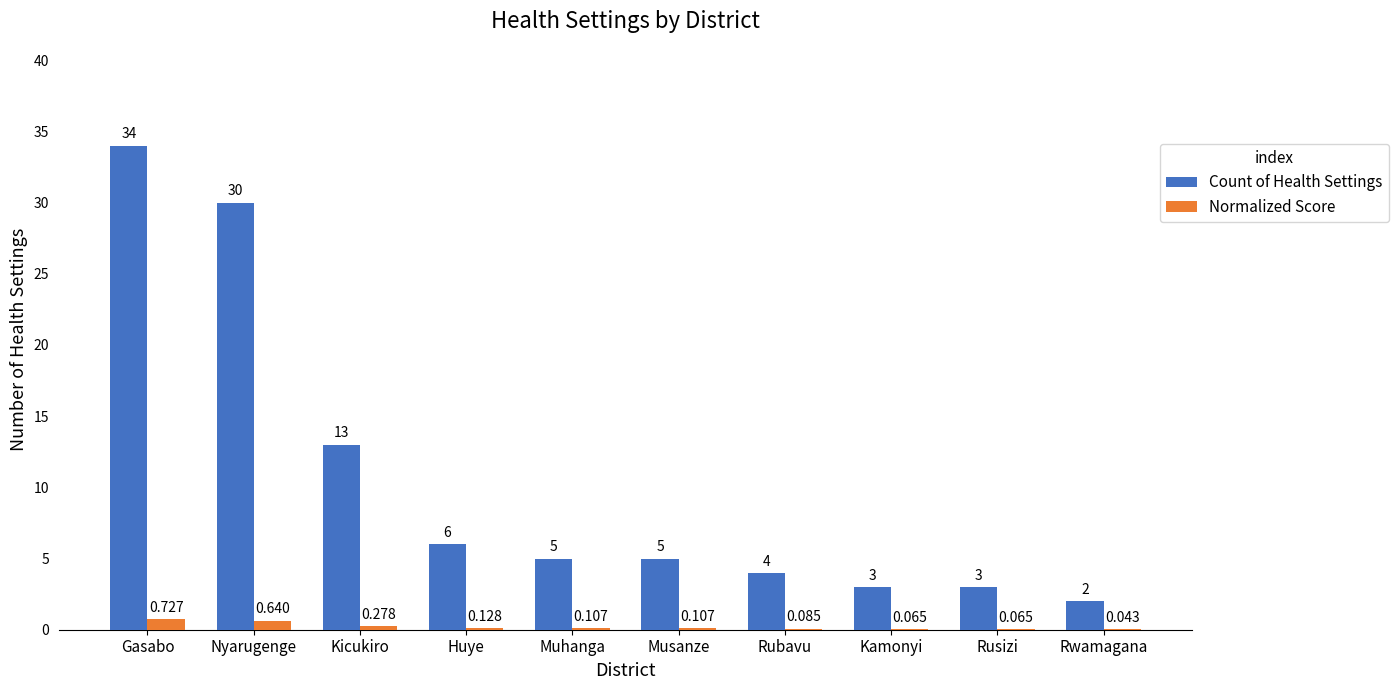

Which category has the highest value across all series?

Gasabo